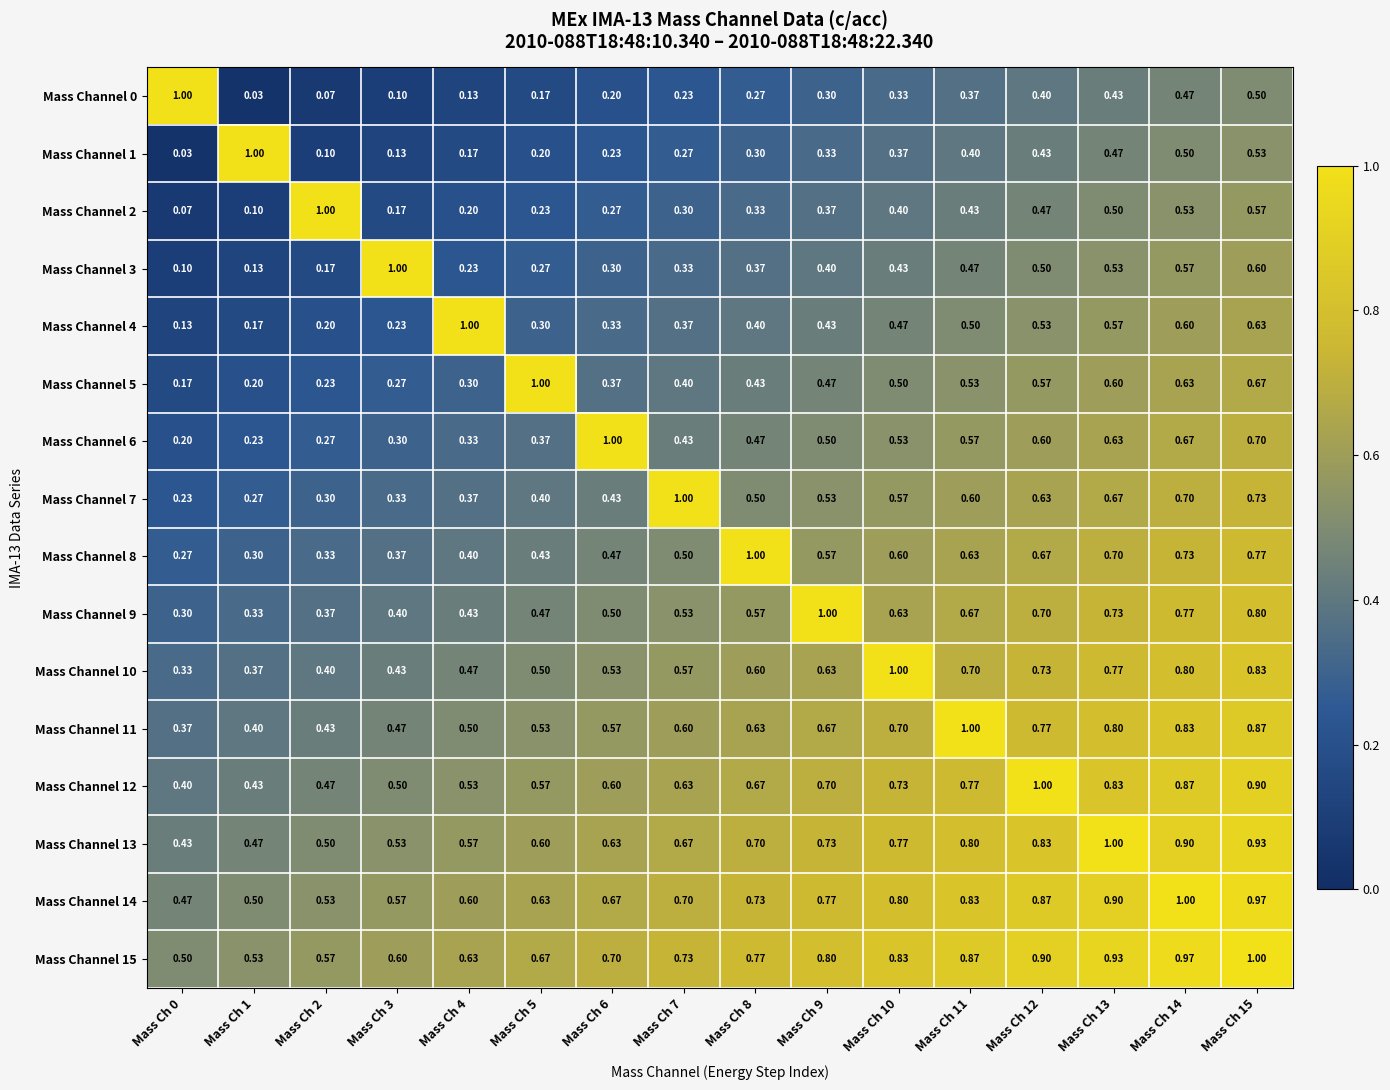

Is the value of Mass Channel 14 at Mass Ch 14 greater than the value of Mass Channel 12 at Mass Ch 9?

Yes